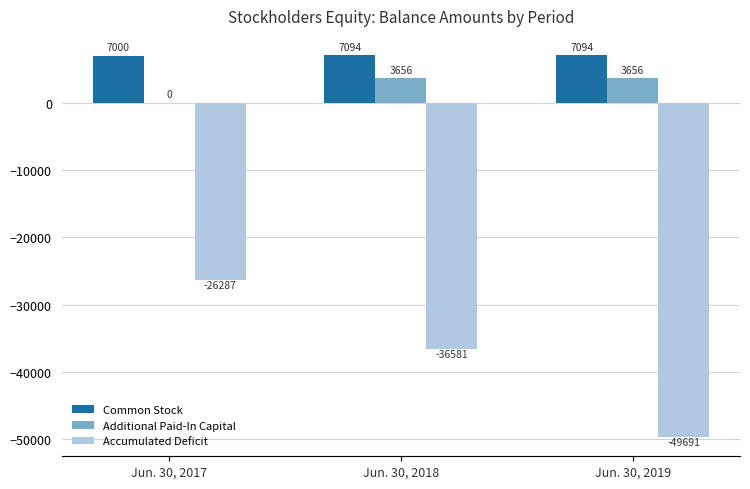

How many data points does each series have?

3